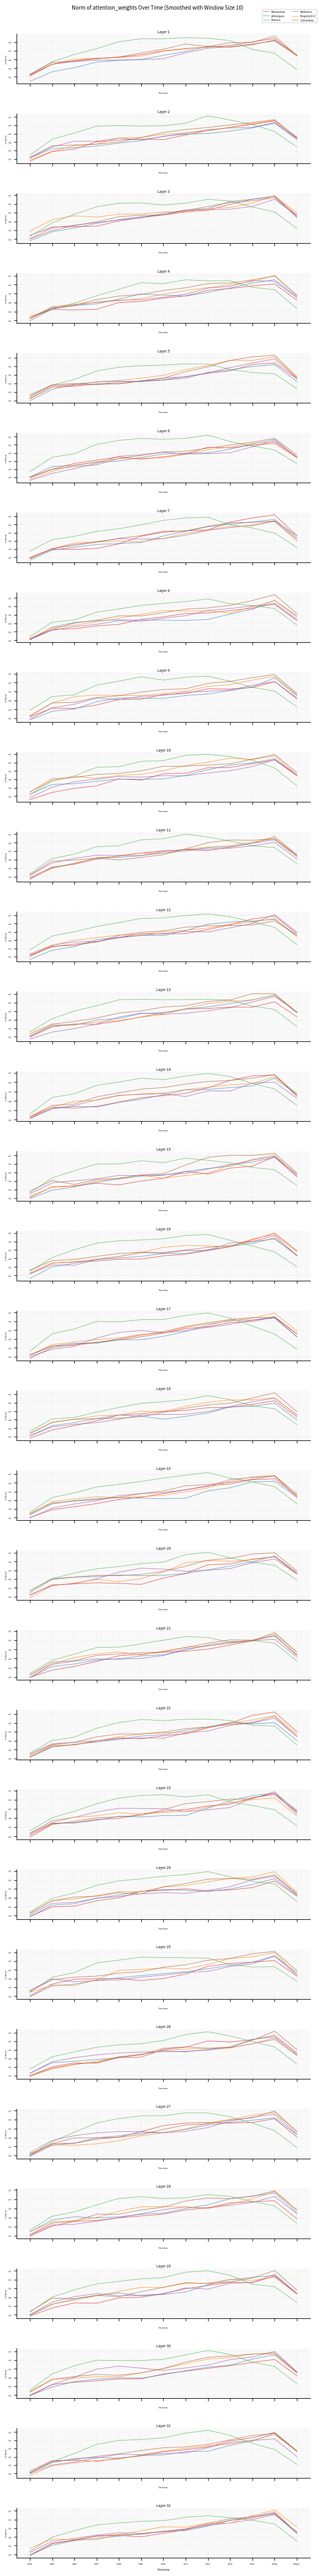

Rank the categories by Arauca value from highest to lowest.

2012, 2011, 2013, 2014, 2010, 2009, 2008, 2015p, 2007, 2006, 2005, 2016pr, 2004